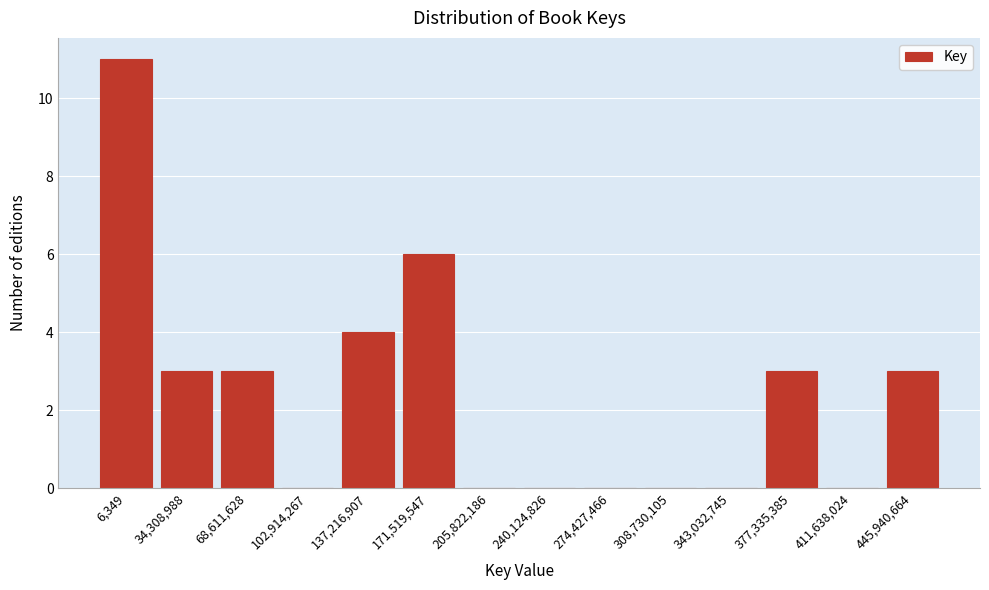

Reading left to right, extract all data points from this chart.

6,349=11	34,308,988=3	68,611,628=3	102,914,267=0	137,216,907=4	171,519,547=6	205,822,186=0	240,124,826=0	274,427,466=0	308,730,105=0	343,032,745=0	377,335,385=3	411,638,024=0	445,940,664=3